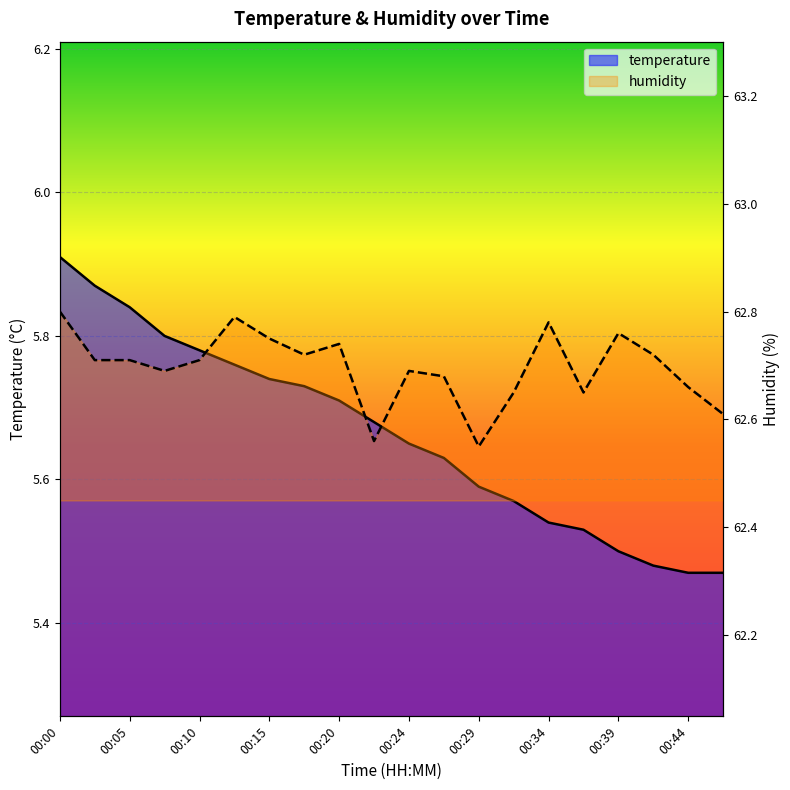

Which series has the widest spread of values?

temperature